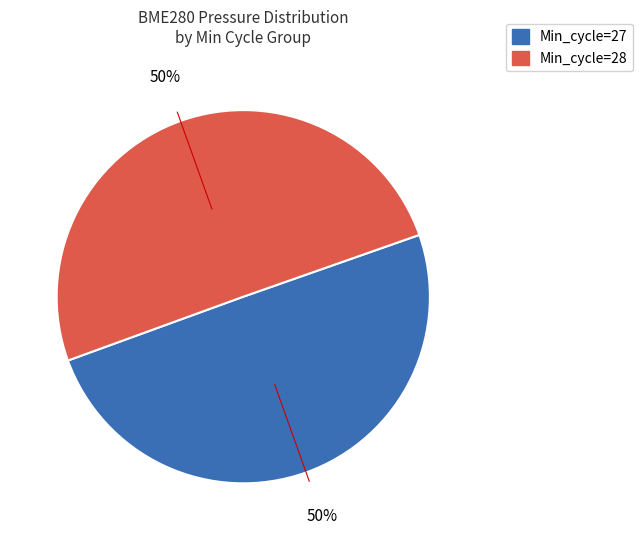

To the nearest percent, what is the average slice percentage?

50%